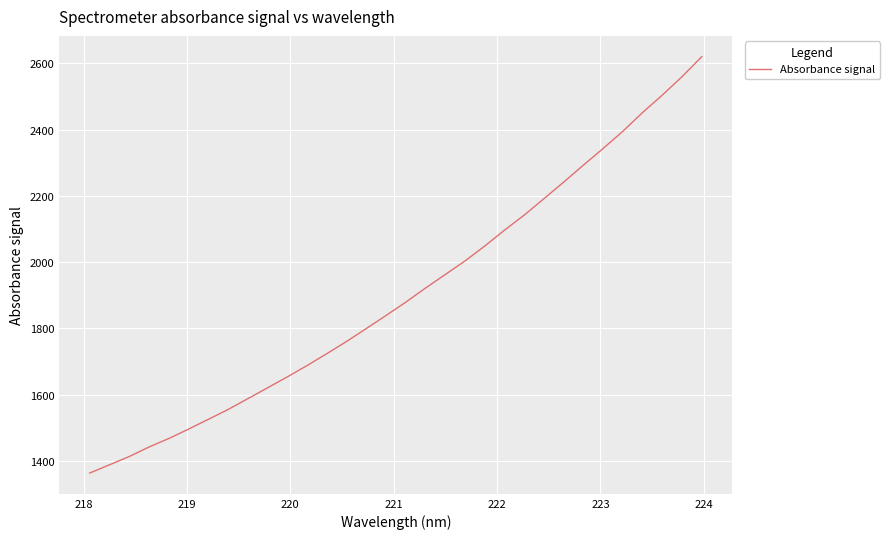

What is the minimum value shown in the chart?

1363.6